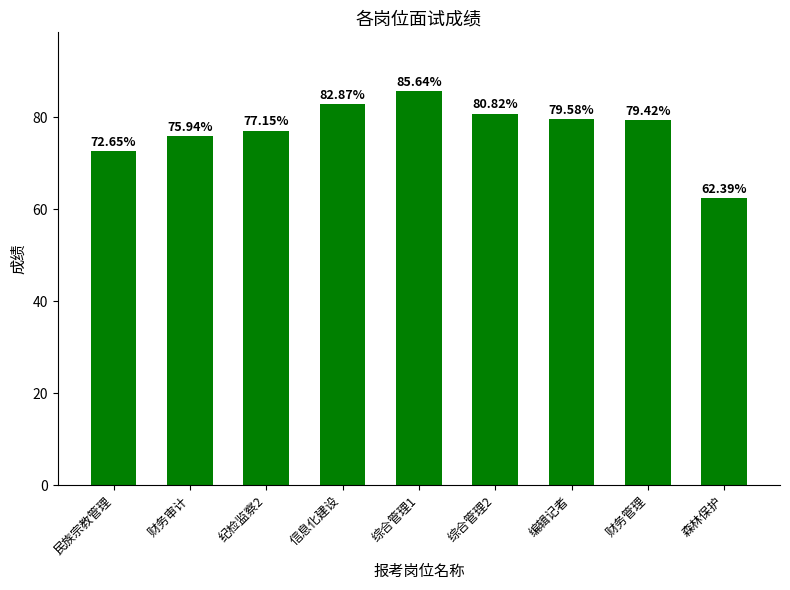

What position from the right is 信息化建设?

6